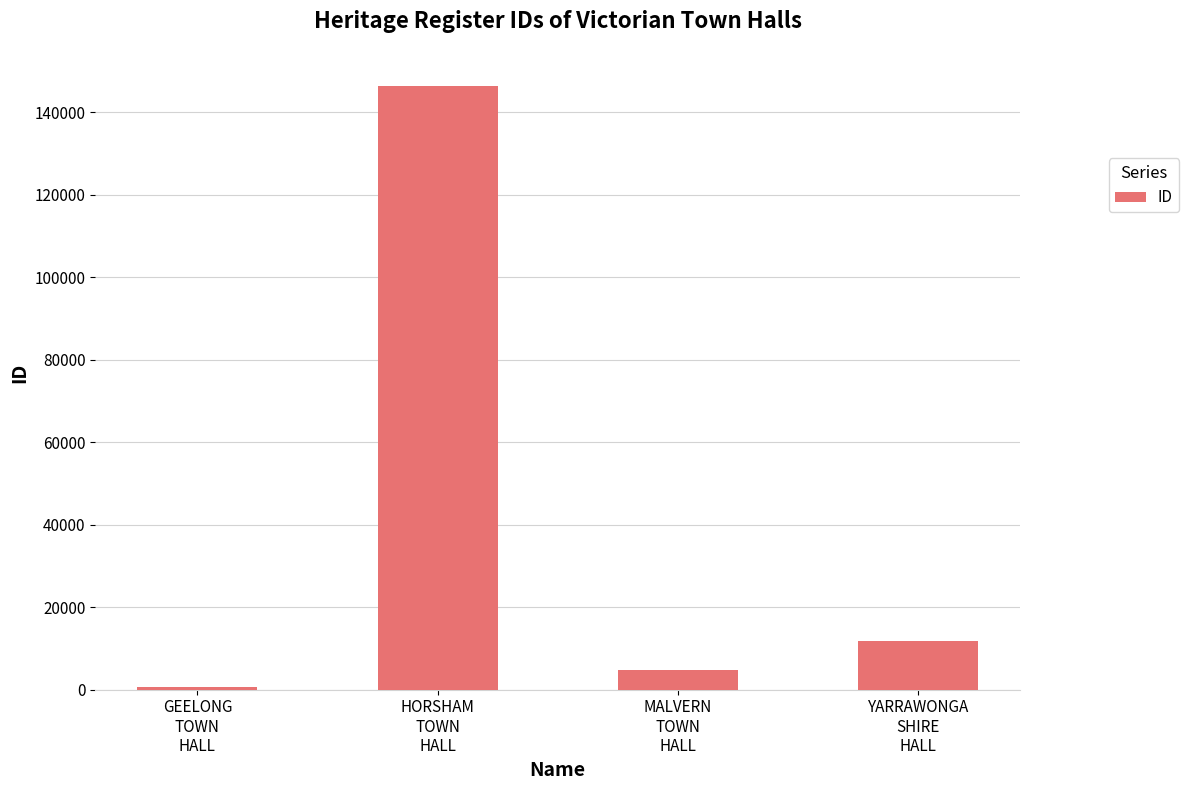

List the labels in order of value, smallest first.

GEELONG
TOWN
HALL, MALVERN
TOWN
HALL, YARRAWONGA
SHIRE
HALL, HORSHAM
TOWN
HALL